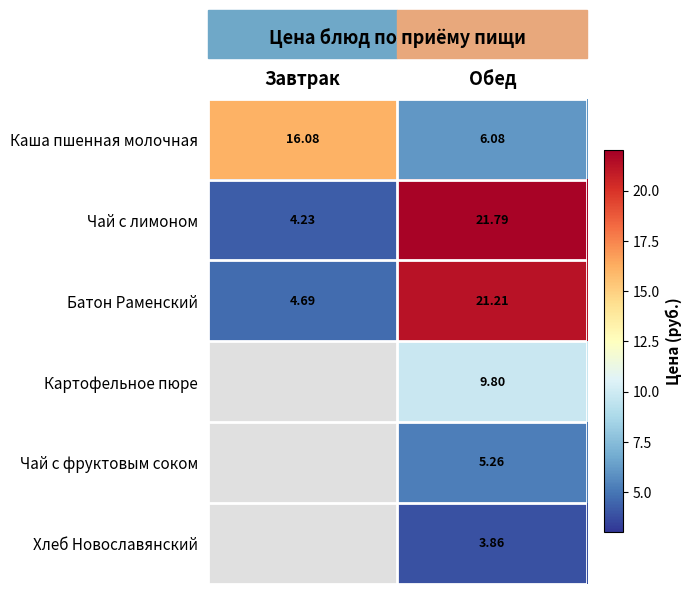

What is the difference between the Каша пшенная молочная values at Обед and Завтрак?

10.0